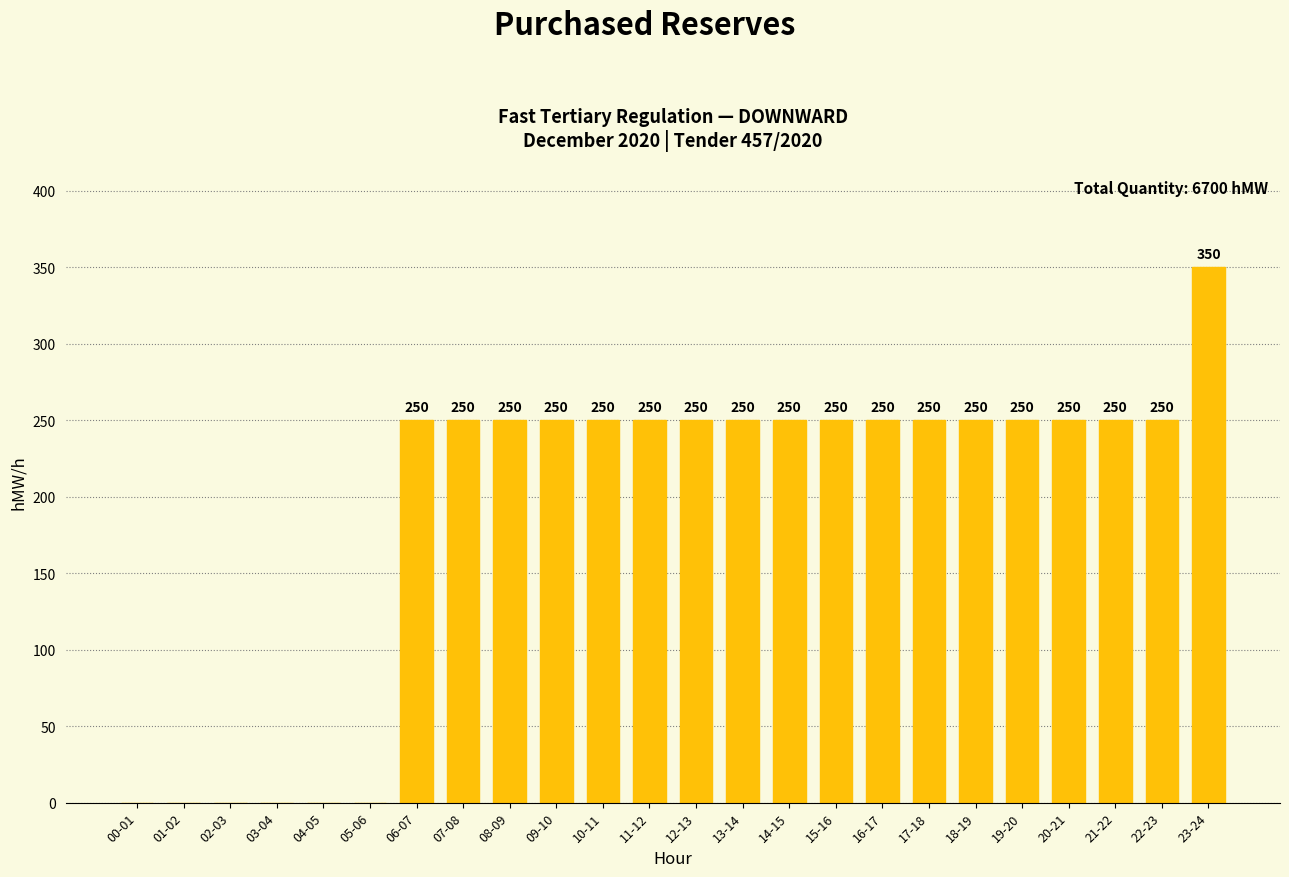

Which category has the highest value across all series?

23-24